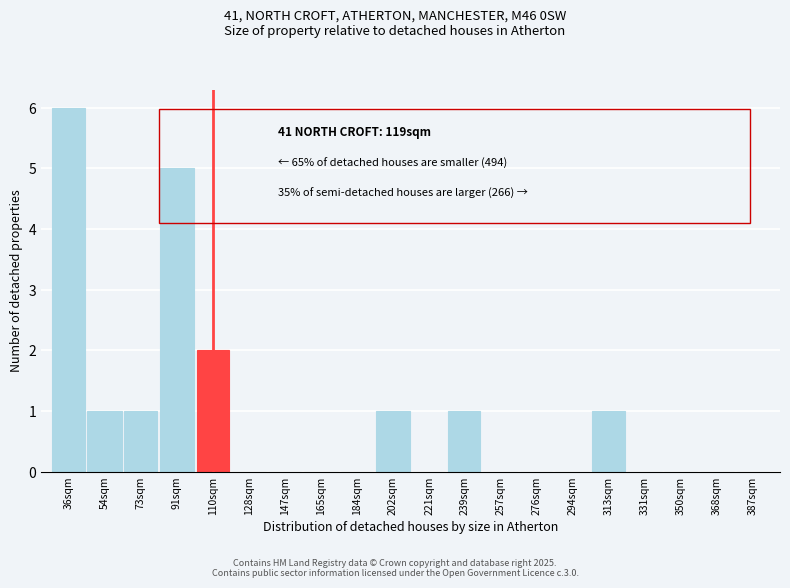

Reading left to right, what are all the values shown in this chart?

36sqm=6	54sqm=1	73sqm=1	91sqm=5	110sqm=2	128sqm=0	147sqm=0	165sqm=0	184sqm=0	202sqm=1	221sqm=0	239sqm=1	257sqm=0	276sqm=0	294sqm=0	313sqm=1	331sqm=0	350sqm=0	368sqm=0	387sqm=0